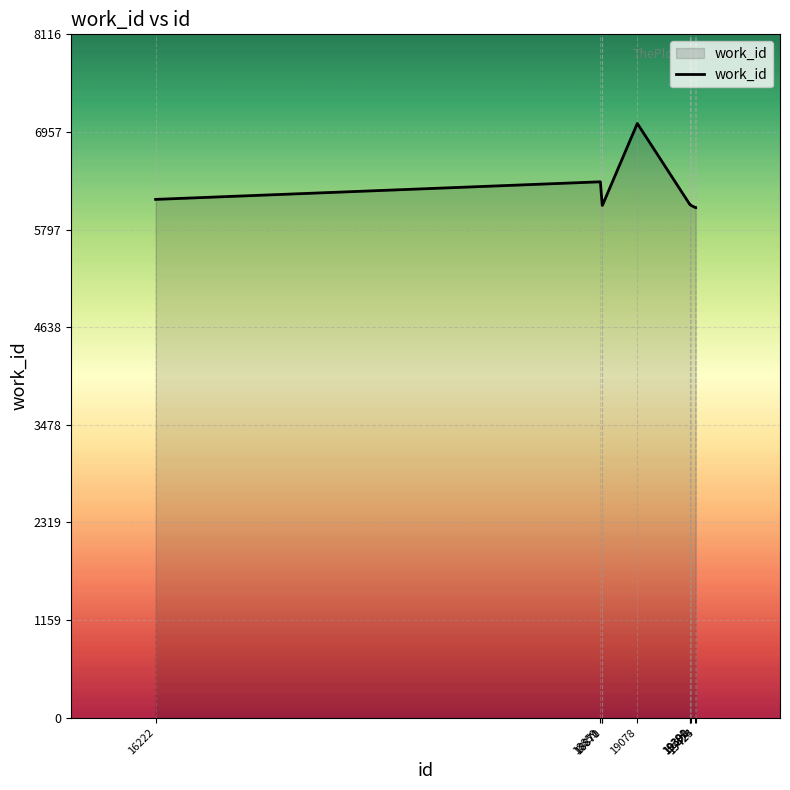

What is the maximum value shown in the chart?

7058